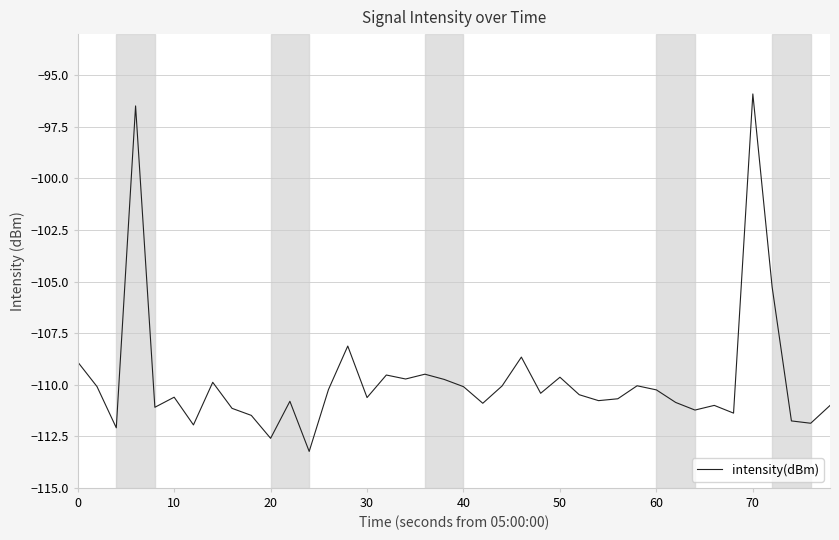

What is the smallest value displayed?

-113.2